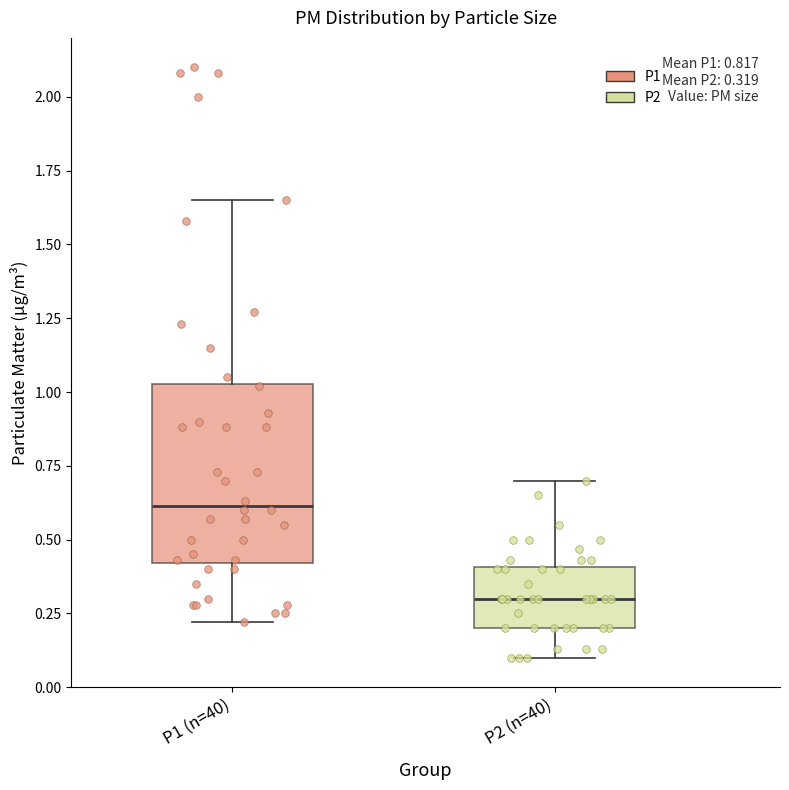

Which box is the tallest, from its lower edge to its upper edge?

P1 (n=40)